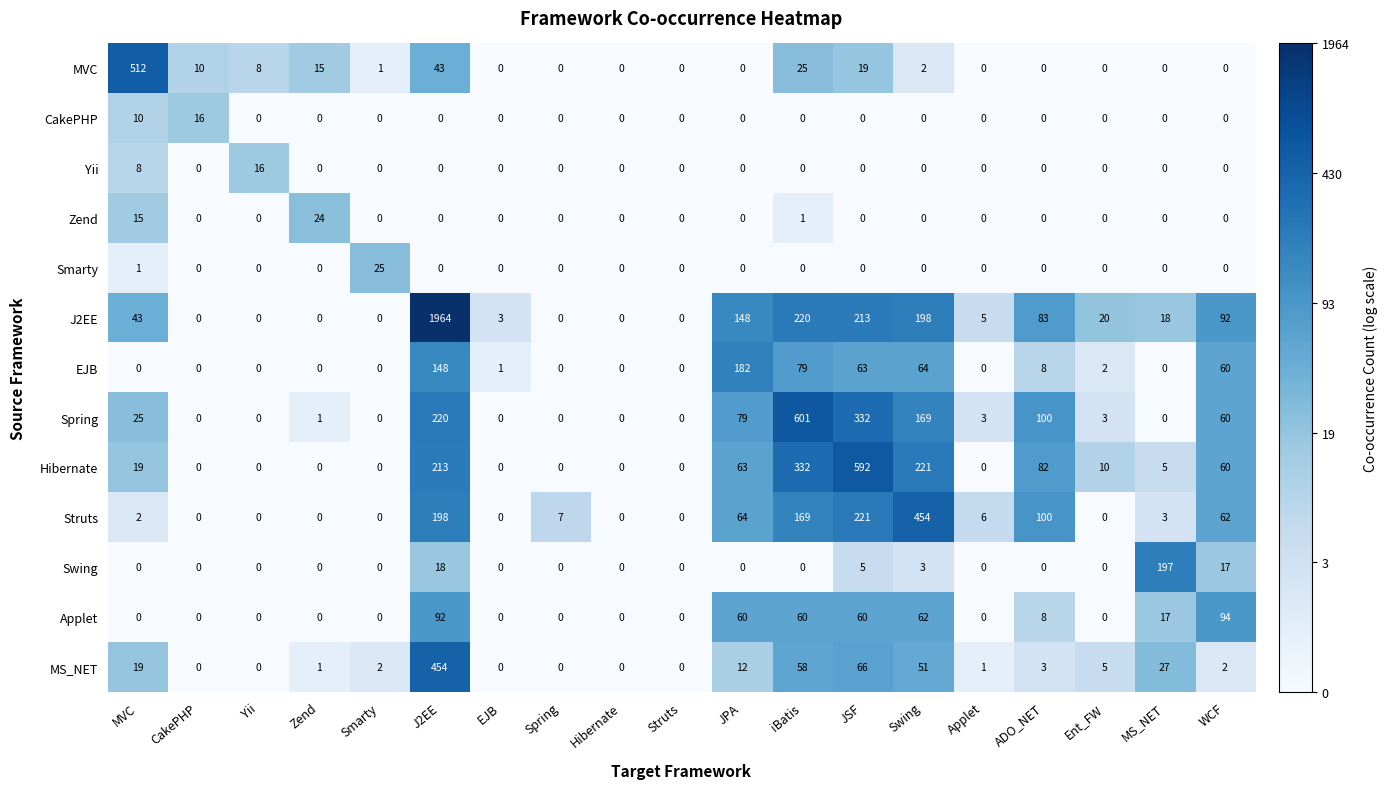

The Hibernate series shows 0 at Spring. True or false?

True